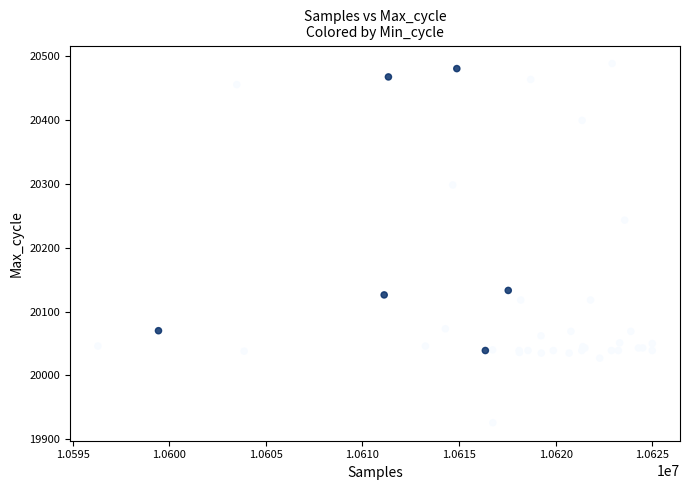

What Y value in the scatter plot is closest to 20207?

20243